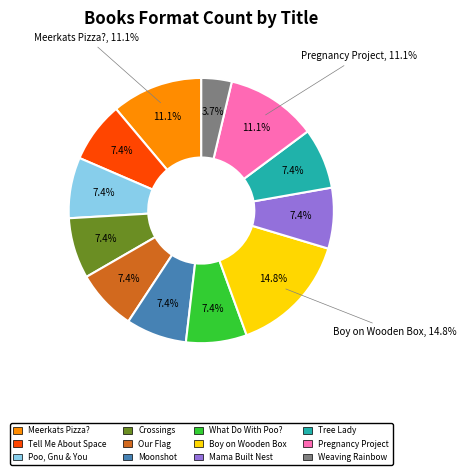

To the nearest percent, what is the combined percentage of Boy on the Wooden Box and What Do They Do with All That Poo??

22%